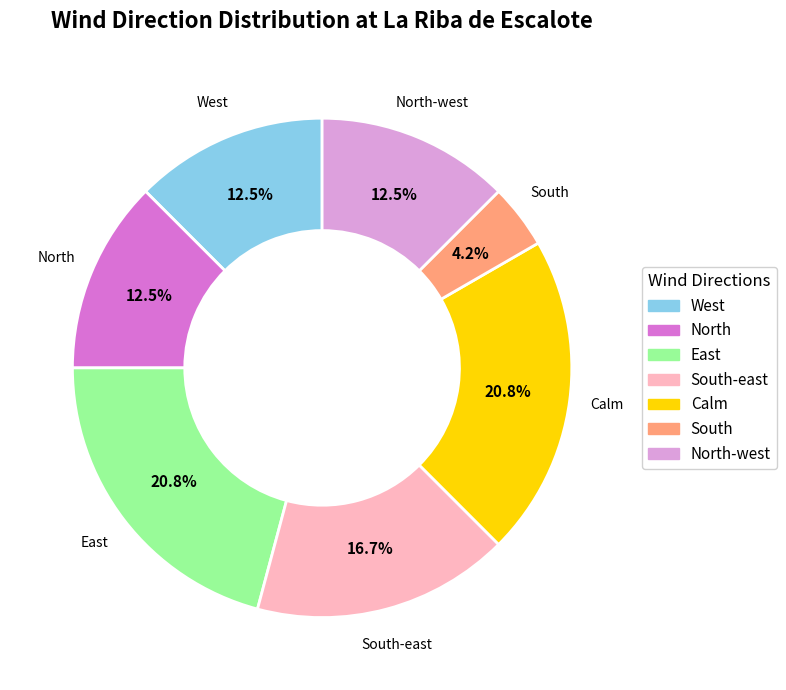

Is there a majority slice in this chart?

No